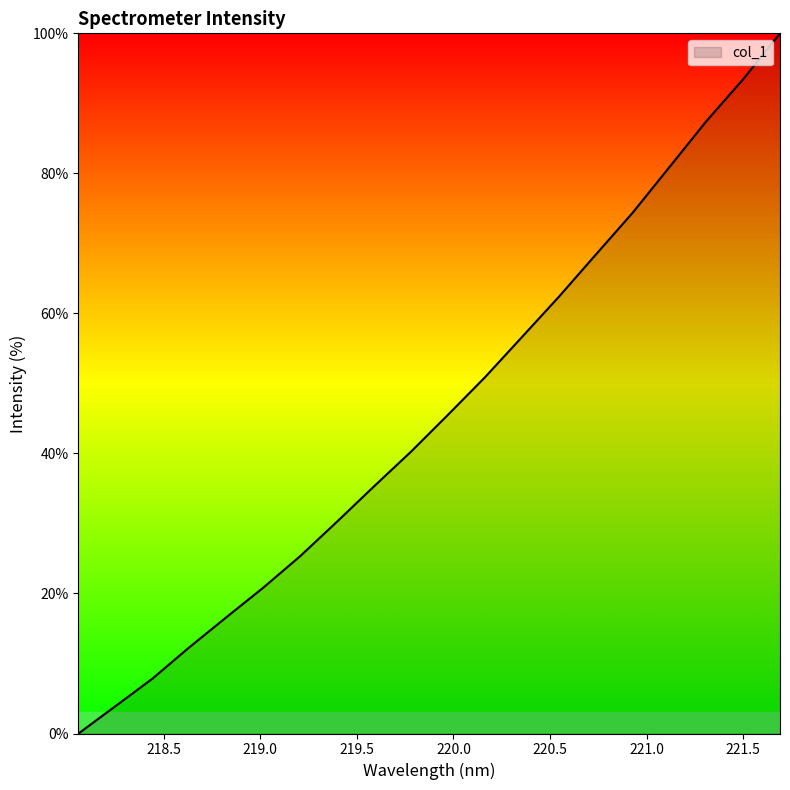

What is the difference between the second highest and second lowest values?

89.5